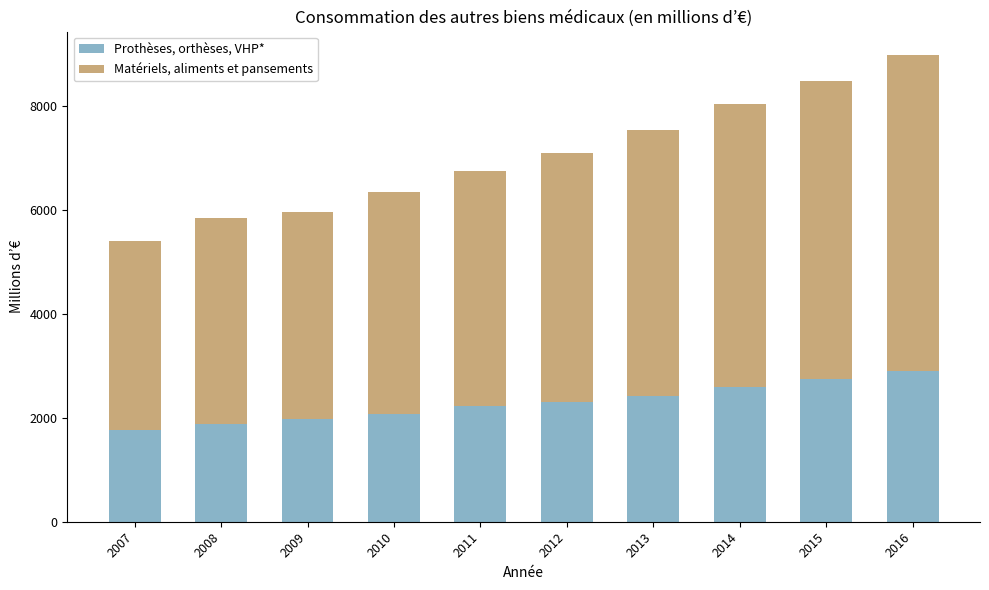

What is the difference between the maximum and minimum values in the Prothèses, orthèses, VHP* series?

1147.8